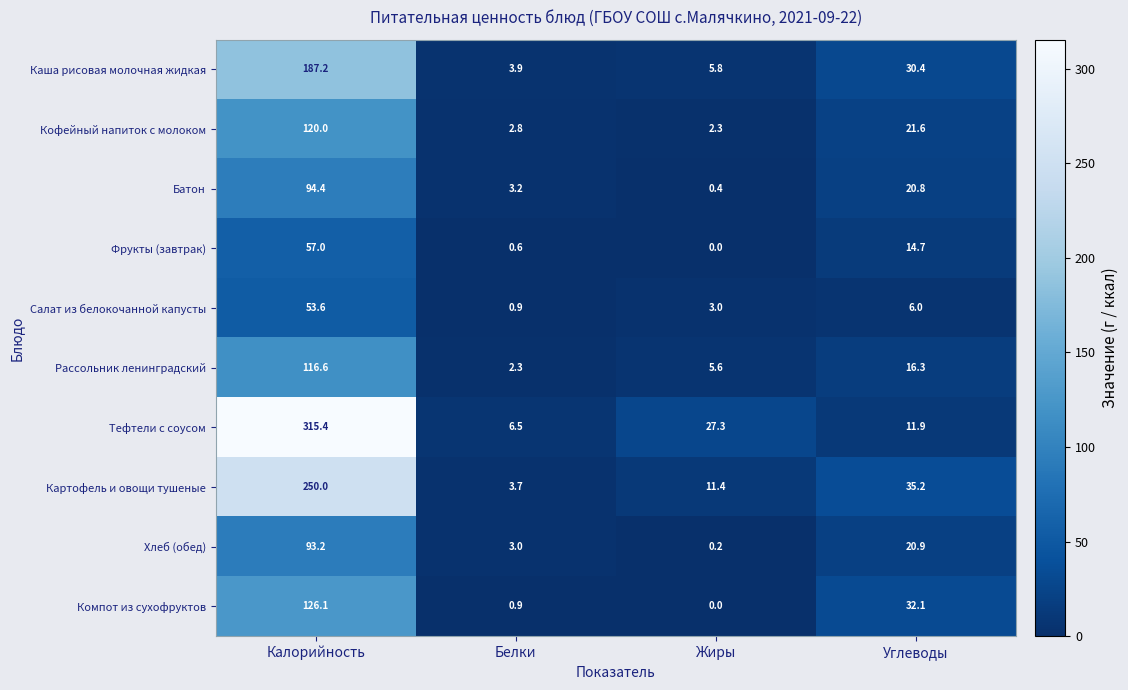

At which category is the sum across all series the highest?

Калорийность